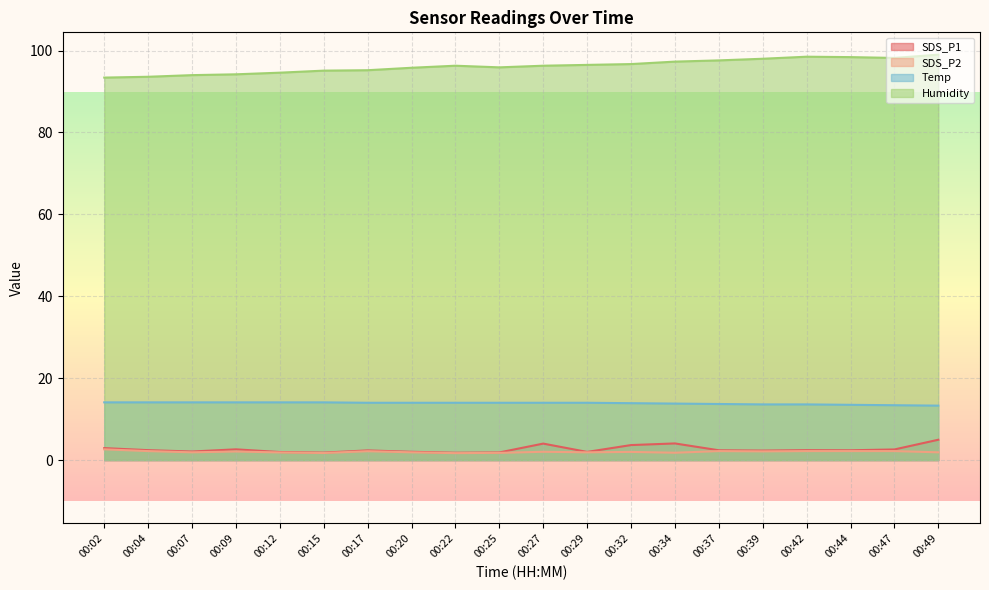

What are all the series names shown in the legend?

SDS_P1, SDS_P2, Temp, Humidity